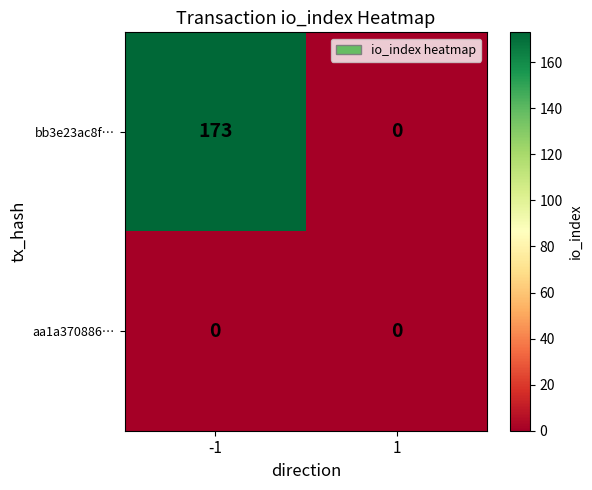

What is the spread (max minus min) of values at -1?

173